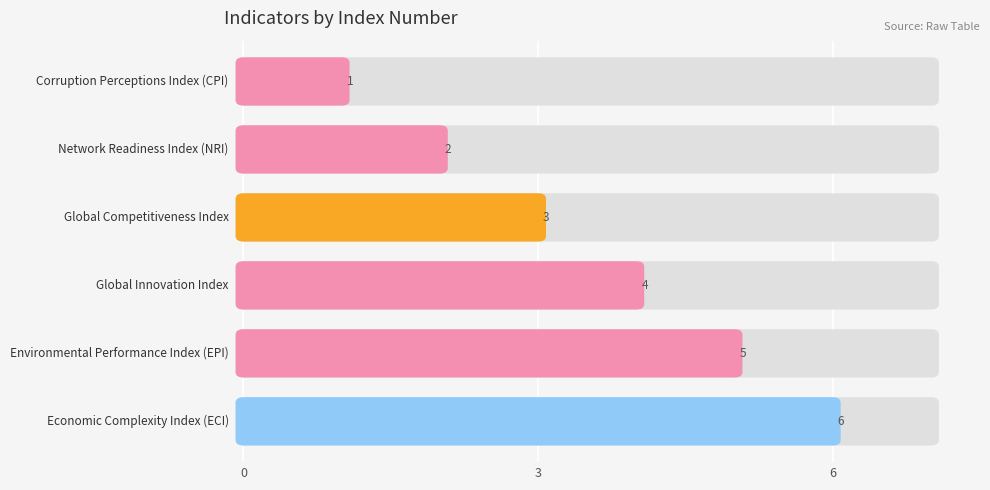

How many bars are there in total?

6